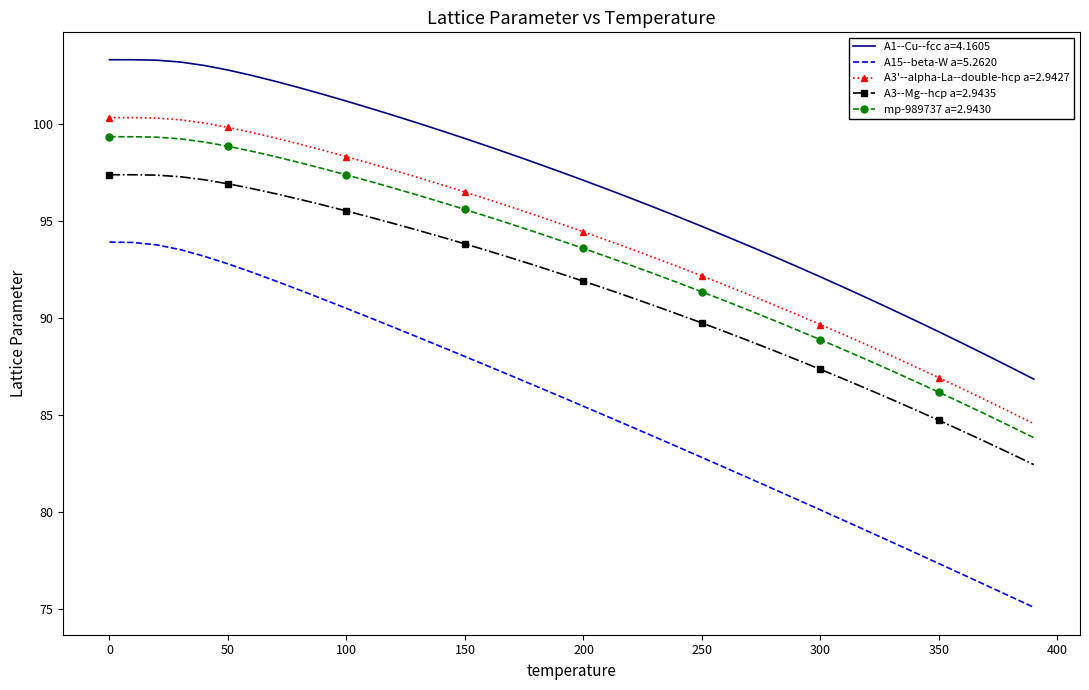

True or false: A3--Mg--hcp a=2.9435 and A1--Cu--fcc a=4.1605 intersect in this chart.

False